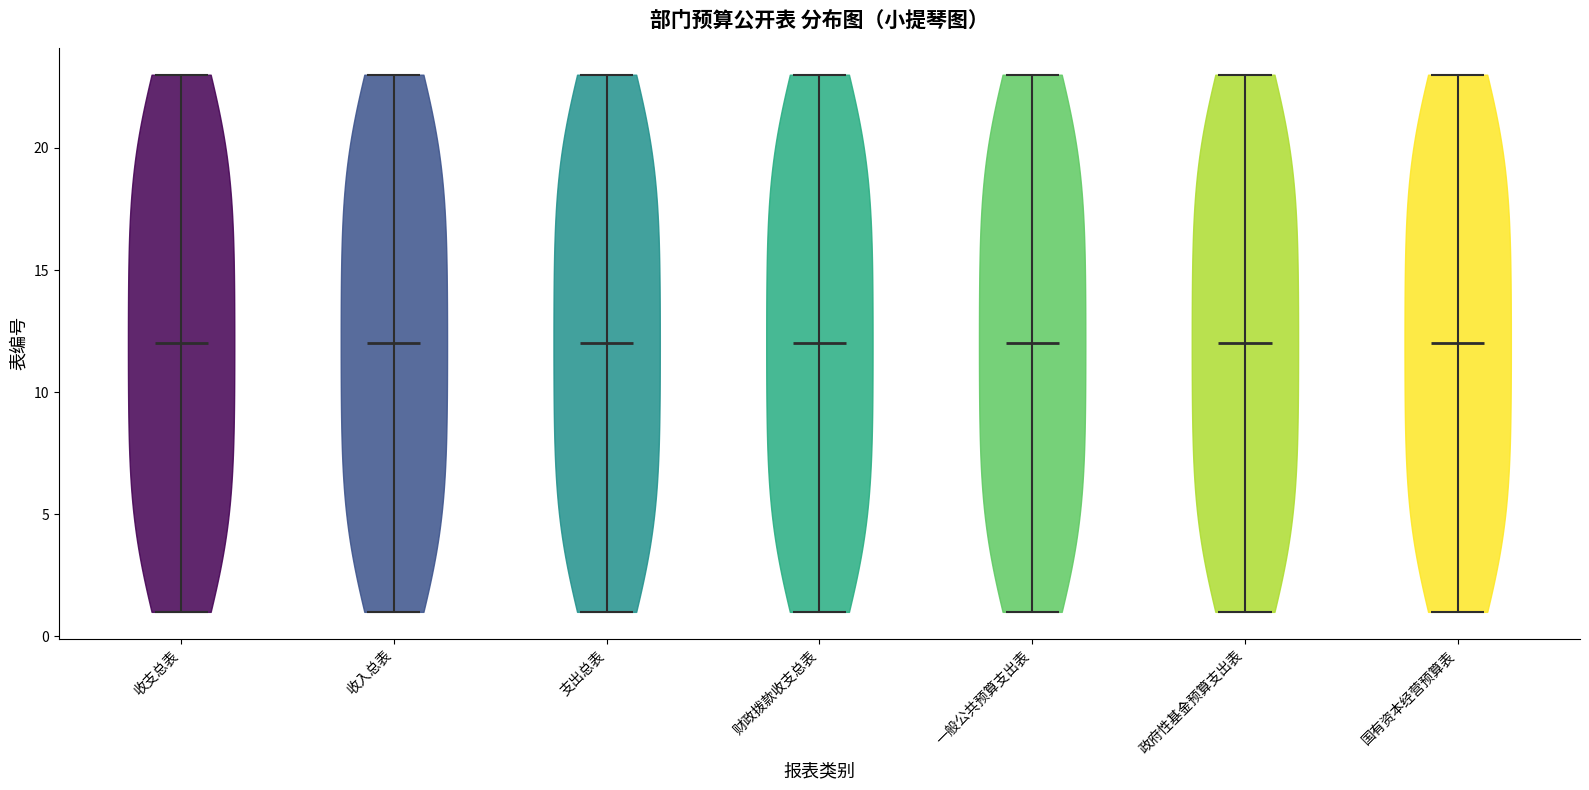

Reading left to right, read every violin against the y-axis: where its median line is, and the lowest and highest points it reaches. The values are not printed on the chart, so give them approximately, as read against the axis.

收支总表: median line 12, lowest point 1, highest point 23
收入总表: median line 12, lowest point 1, highest point 23
支出总表: median line 12, lowest point 1, highest point 23
财政拨款收支总表: median line 12, lowest point 1, highest point 23
一般公共预算支出表: median line 12, lowest point 1, highest point 23
政府性基金预算支出表: median line 12, lowest point 1, highest point 23
国有资本经营预算表: median line 12, lowest point 1, highest point 23